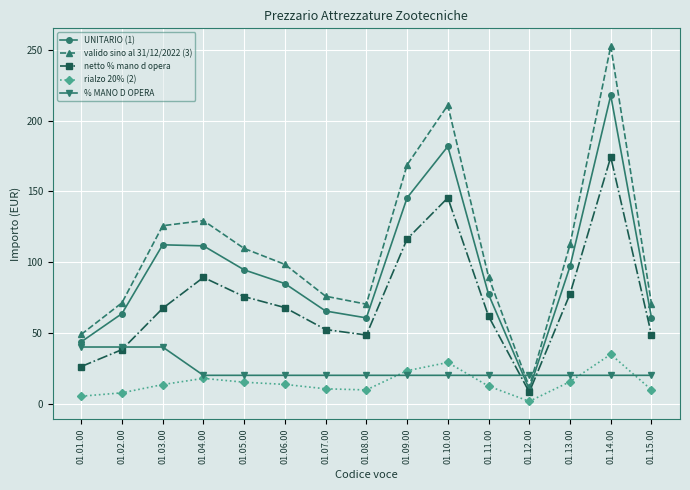

What is the minimum value for valido sino al 31/12/2022 (3)?

11.8